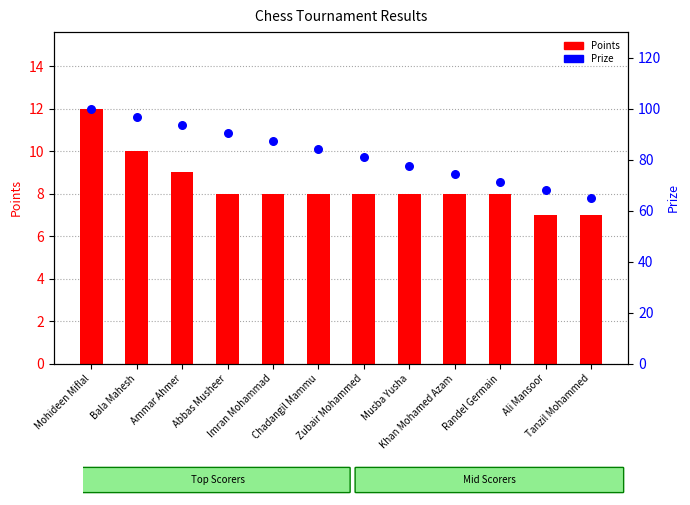

At which category is the sum across all series the highest?

Mohideen Miflal